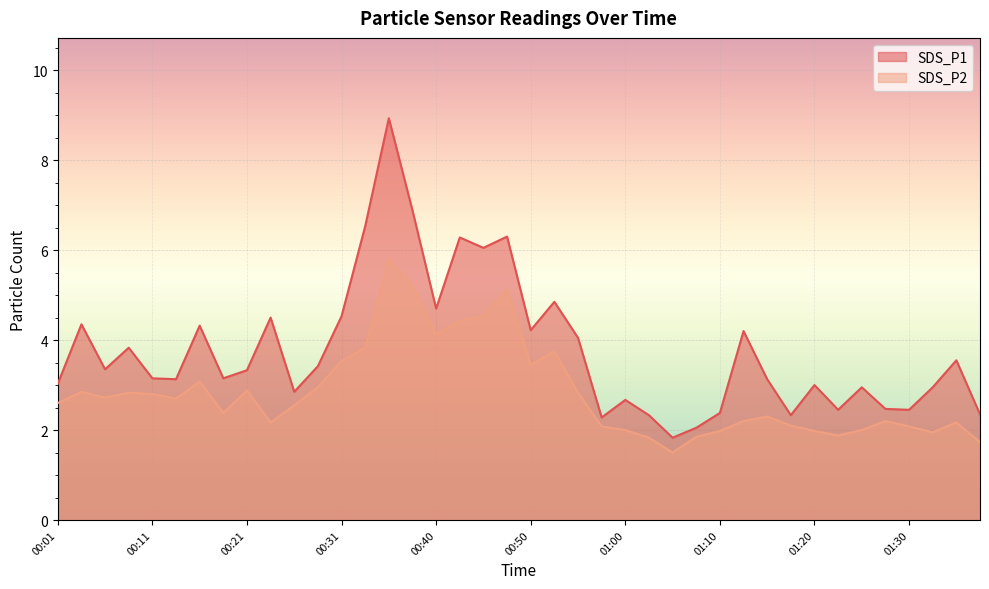

How many interior local valleys does the SDS_P2 series have?

9